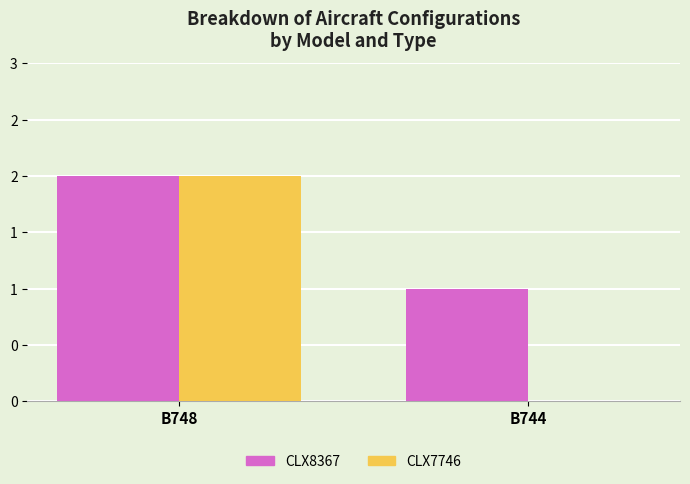

What is the maximum value shown in the chart?

2